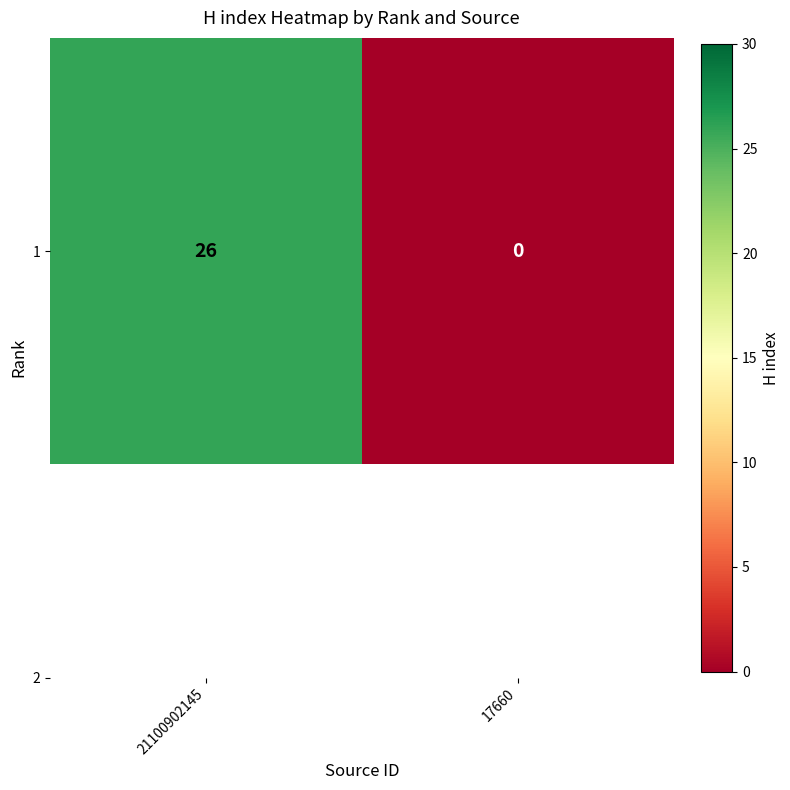

True or false: the data shows 26 at 21100902145.

True